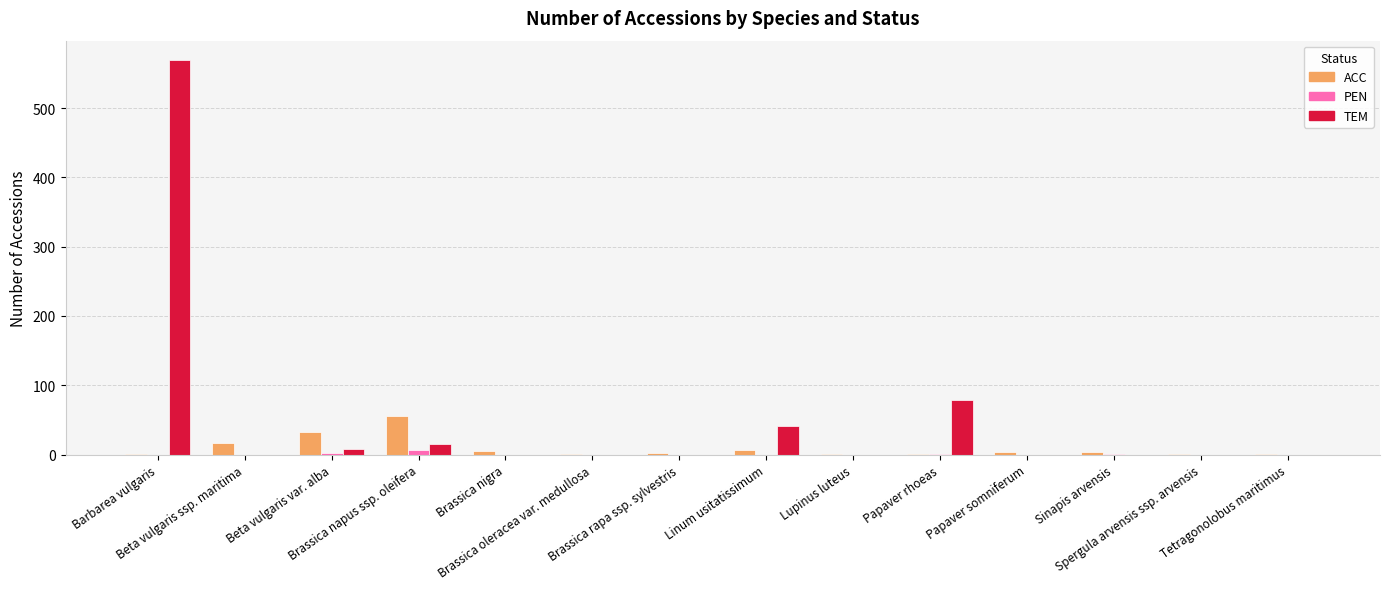

At which category is the sum across all series the highest?

Barbarea vulgaris